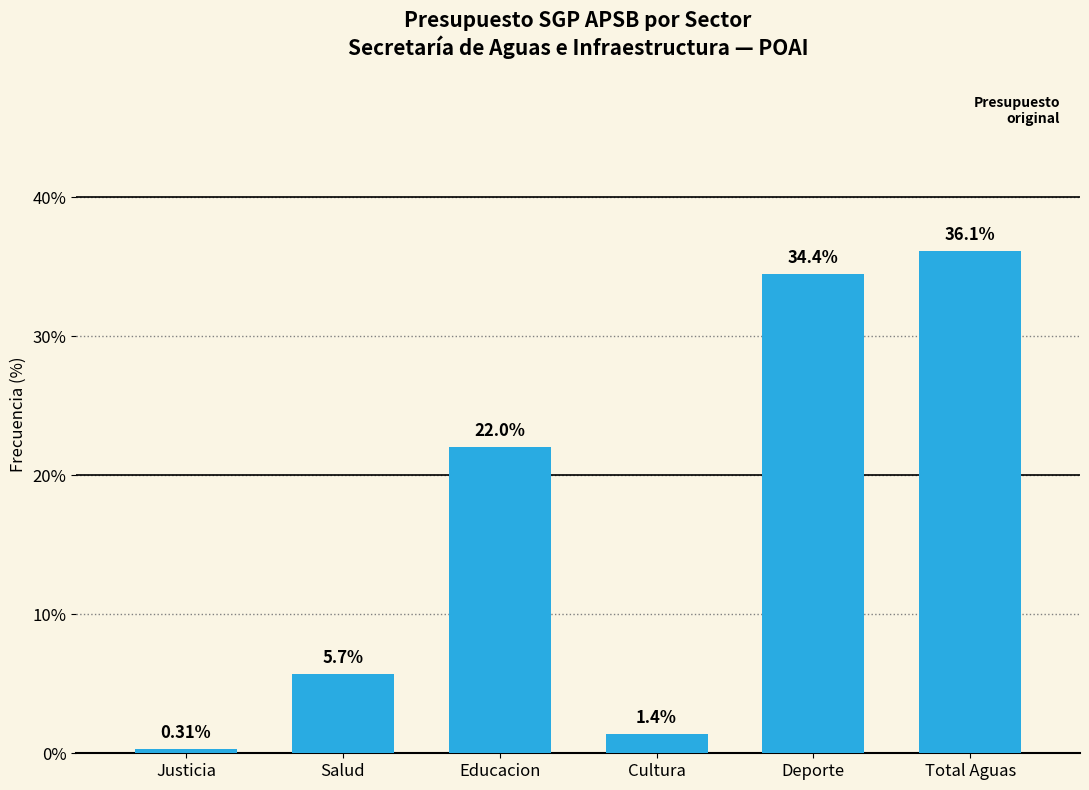

At which category does the chart reach its peak across all series?

Total Aguas